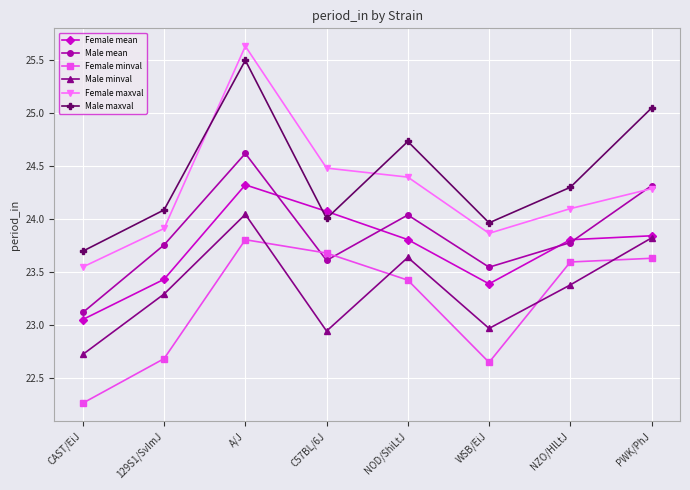

At which label does Male maxval first exceed 24?

129S1/SvImJ